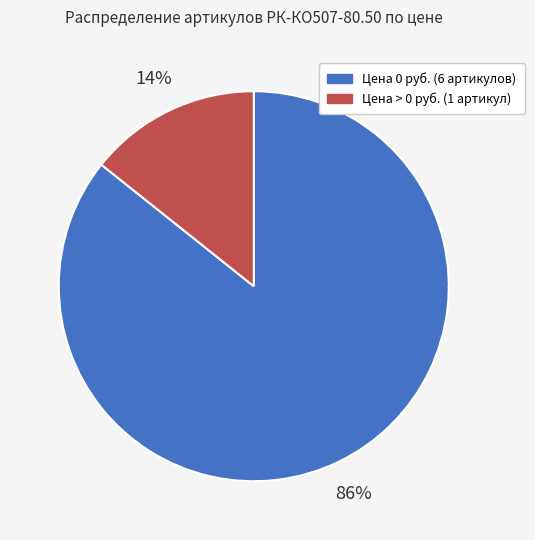

Does any single category account for the majority?

Yes